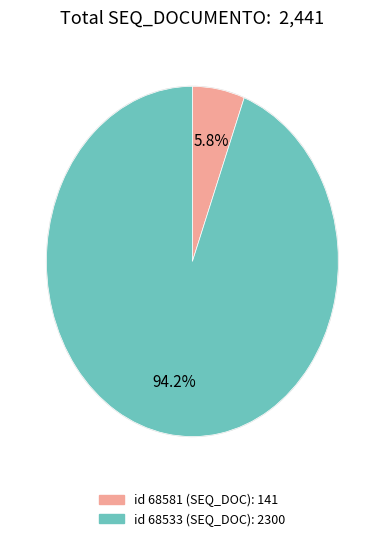

Which slice is the largest?

id 68533 (SEQ_DOC): 2300